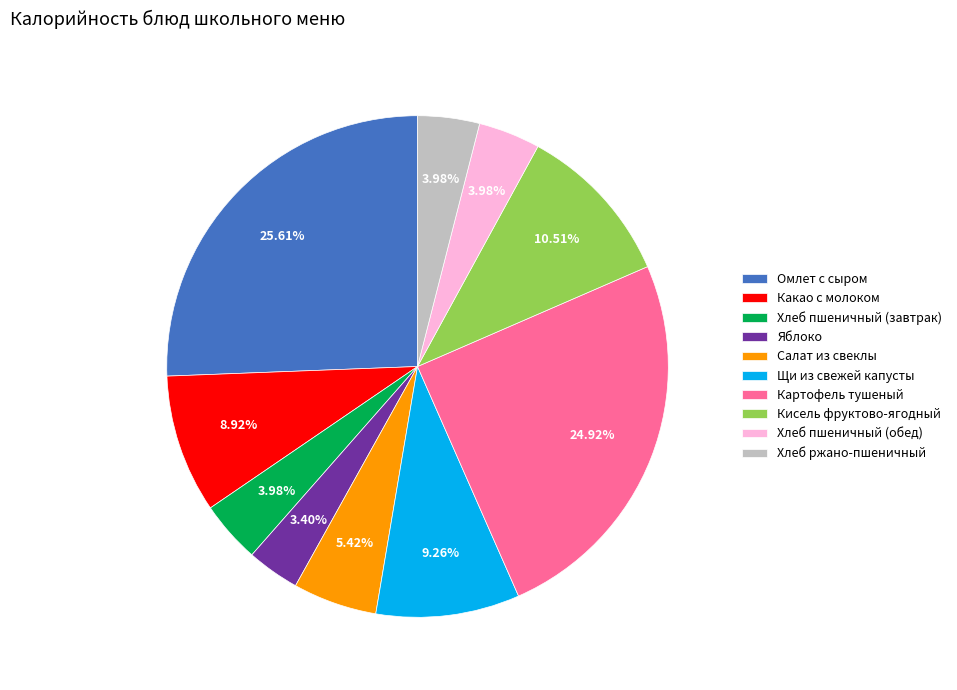

To the nearest percent, what is the difference between the largest and smallest slice percentages?

22%